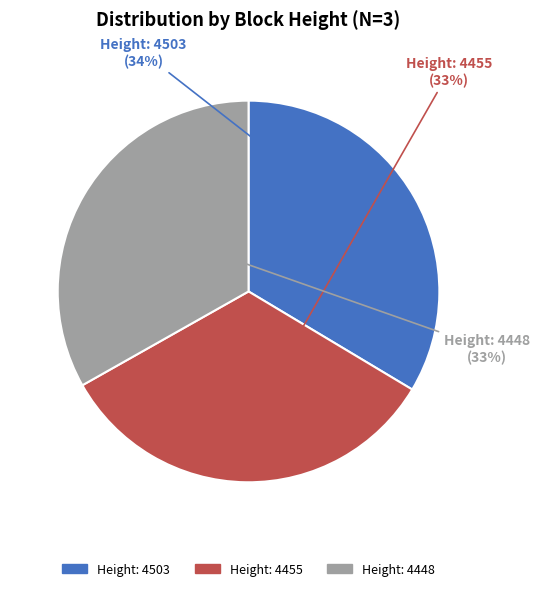

Is there any slice that represents more than half of the pie?

No